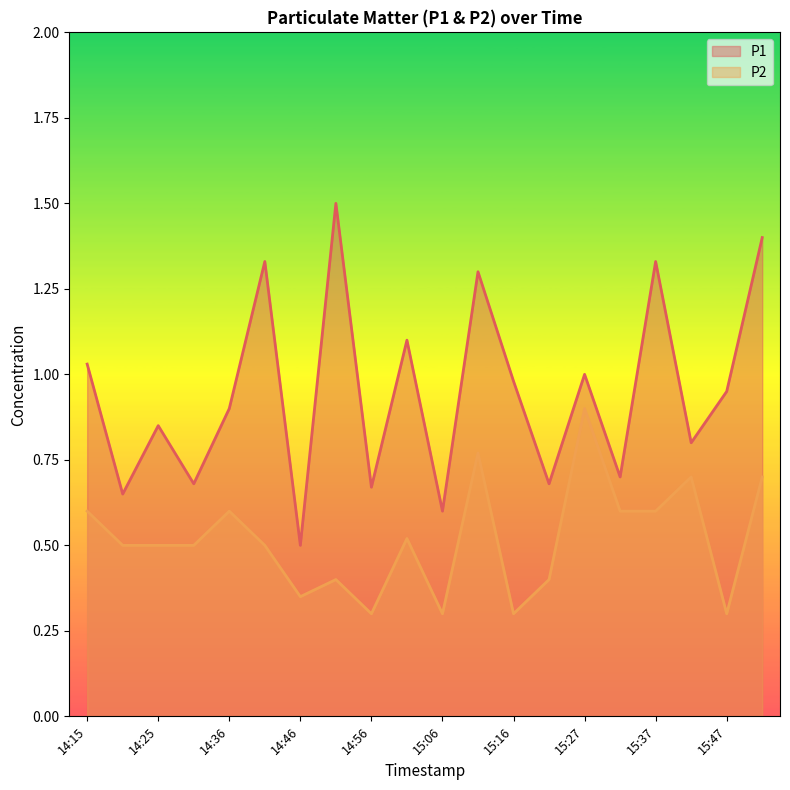

What is the spread (max minus min) of values at 15:06?

0.3